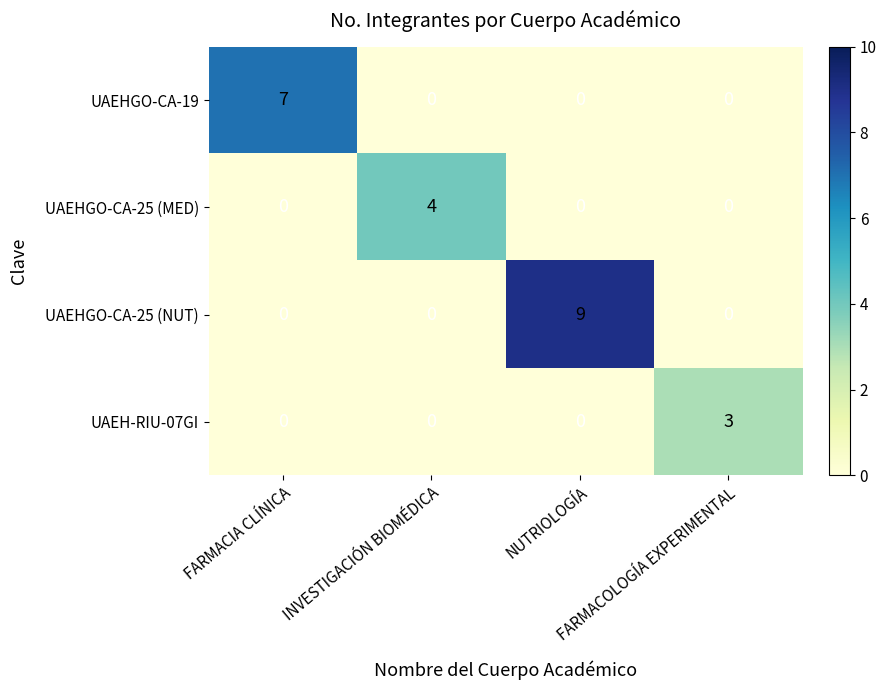

Which series changed the most between INVESTIGACIÓN BIOMÉDICA and FARMACOLOGÍA EXPERIMENTAL?

UAEHGO-CA-25 (MED)